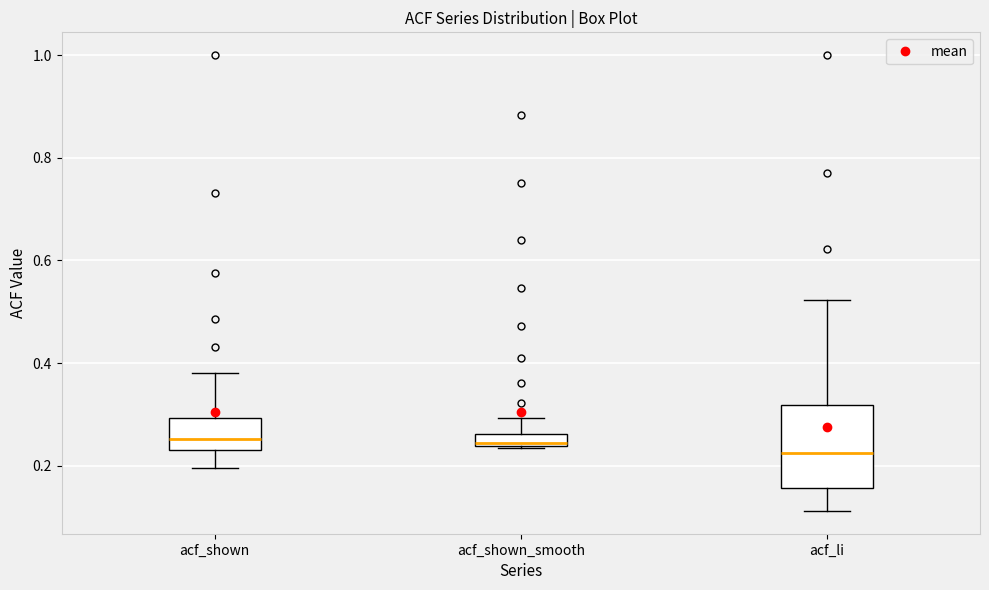

Comparing the boxes themselves (not the whiskers), which one is the tallest?

acf_li